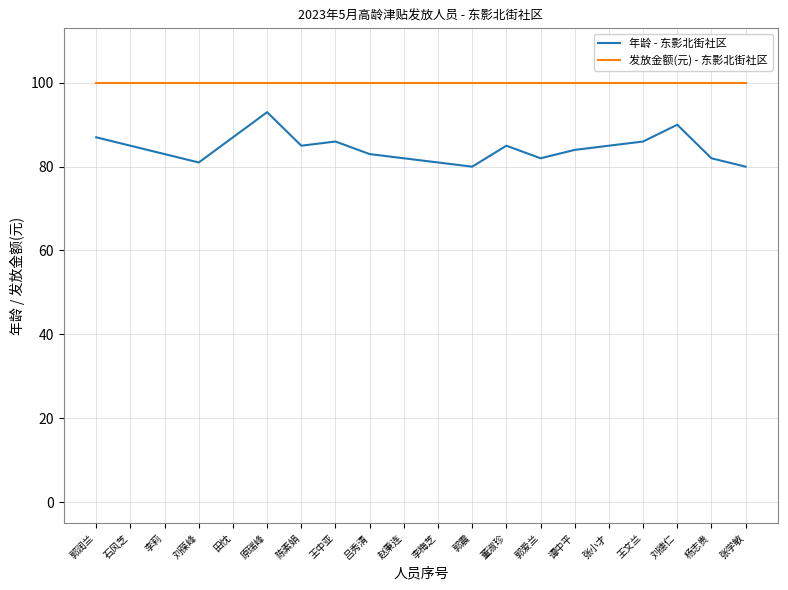

The value of 发放金额(元) - 东影北街社区 at 张小才 is 100. True or false?

True